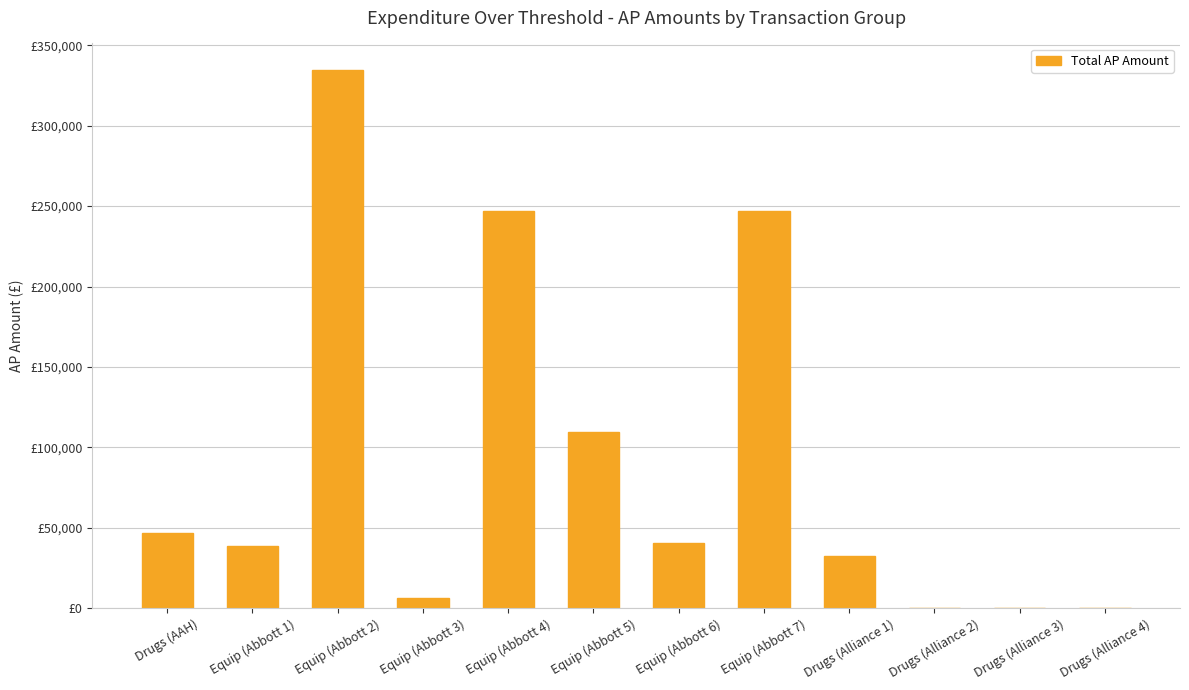

How many data points does each series have?

12